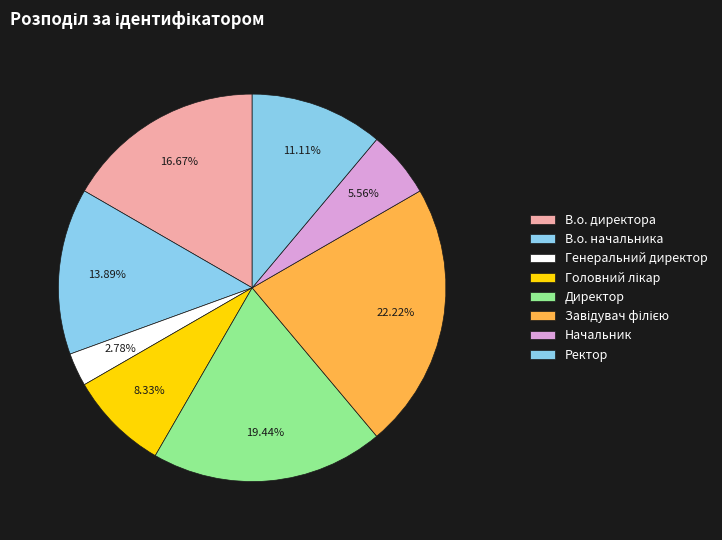

Which category has the smallest portion of the pie?

Генеральний директор